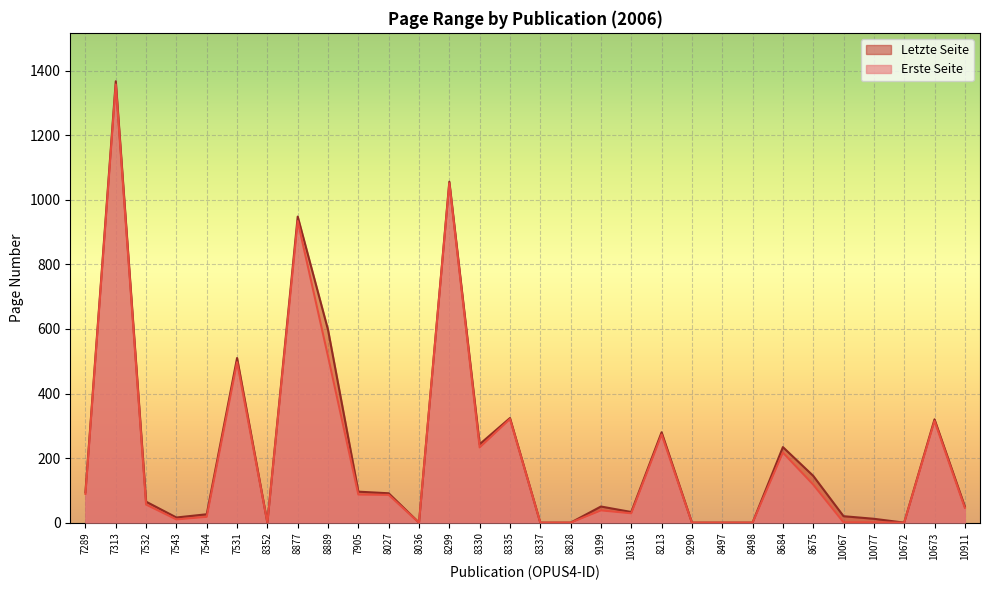

At which label is Erste Seite closest to 678?

8889